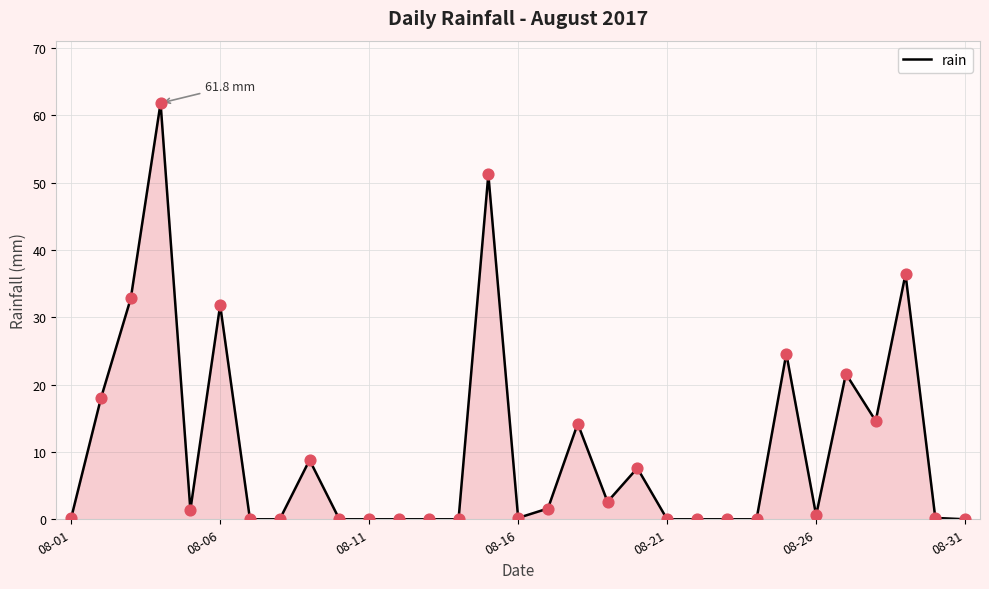

What is the maximum value shown in the chart?

61.8